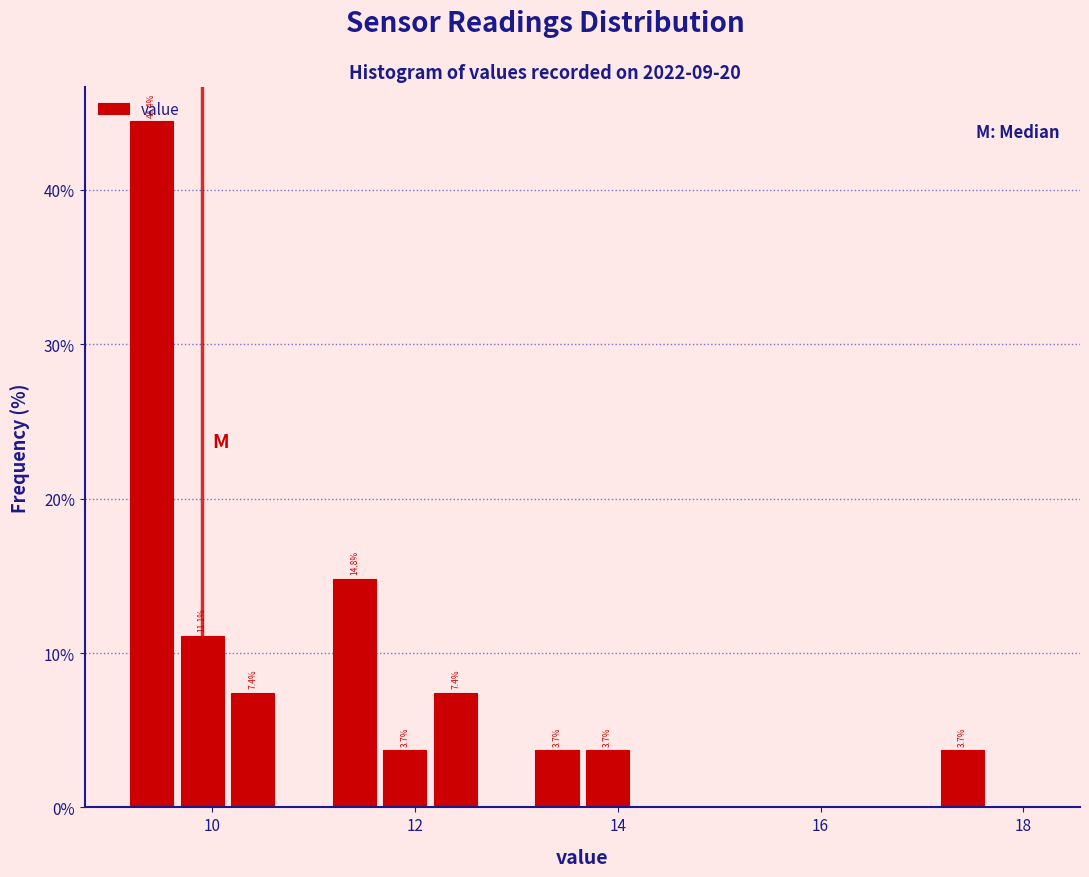

Read against the x-axis, roughly where is the centre of the tallest bar?

9.4